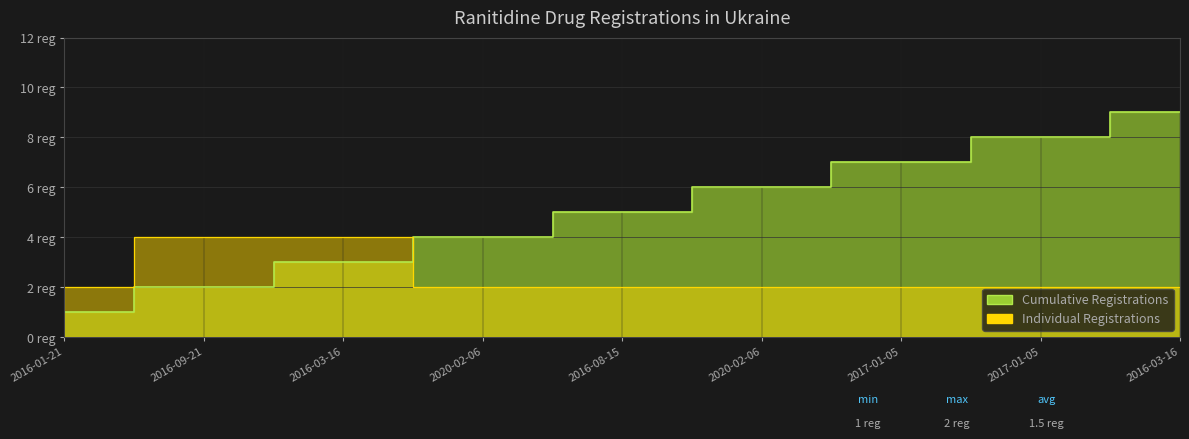

Where is the data nearest to the value 3?

2016-01-21